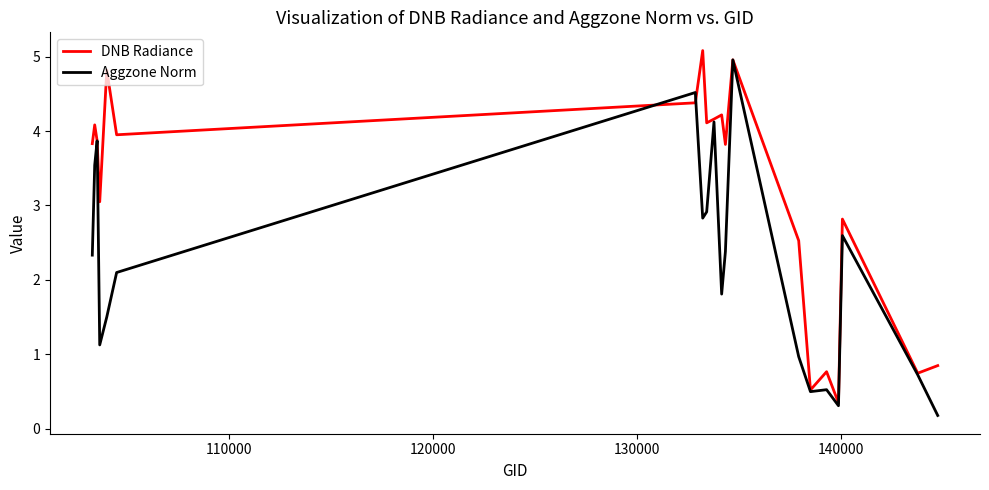

What is the maximum value shown in the chart?

5.1